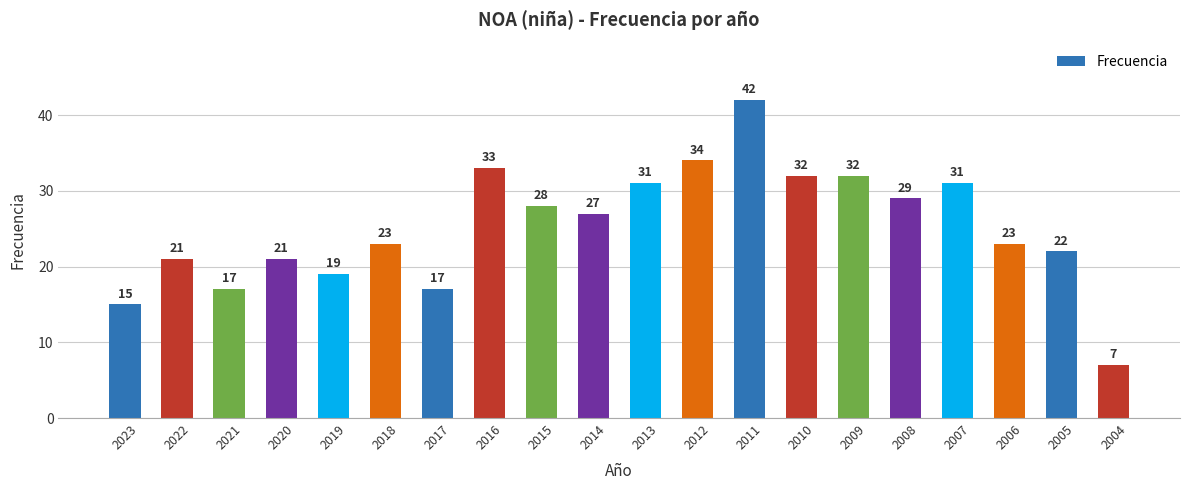

Are the bars horizontal?

No